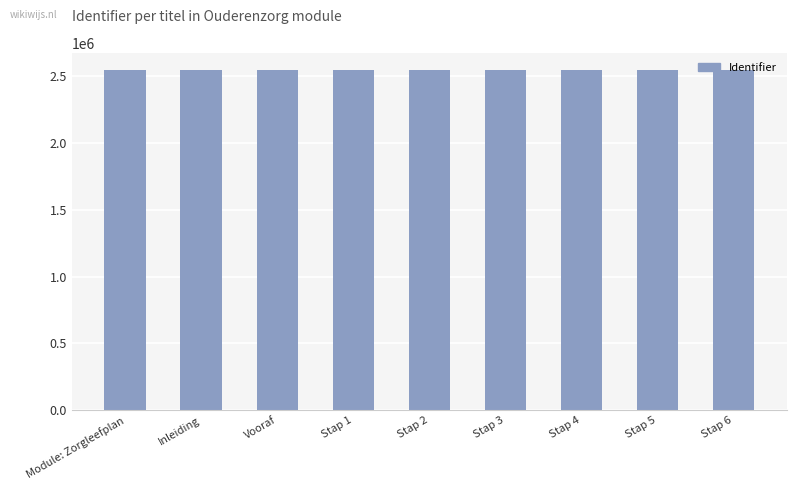

What is the label of the 2nd bar from the left?

Inleiding